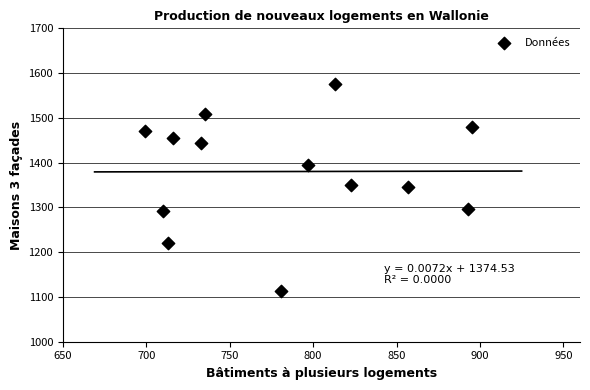

What is the range of Y values (max minus min)?

462